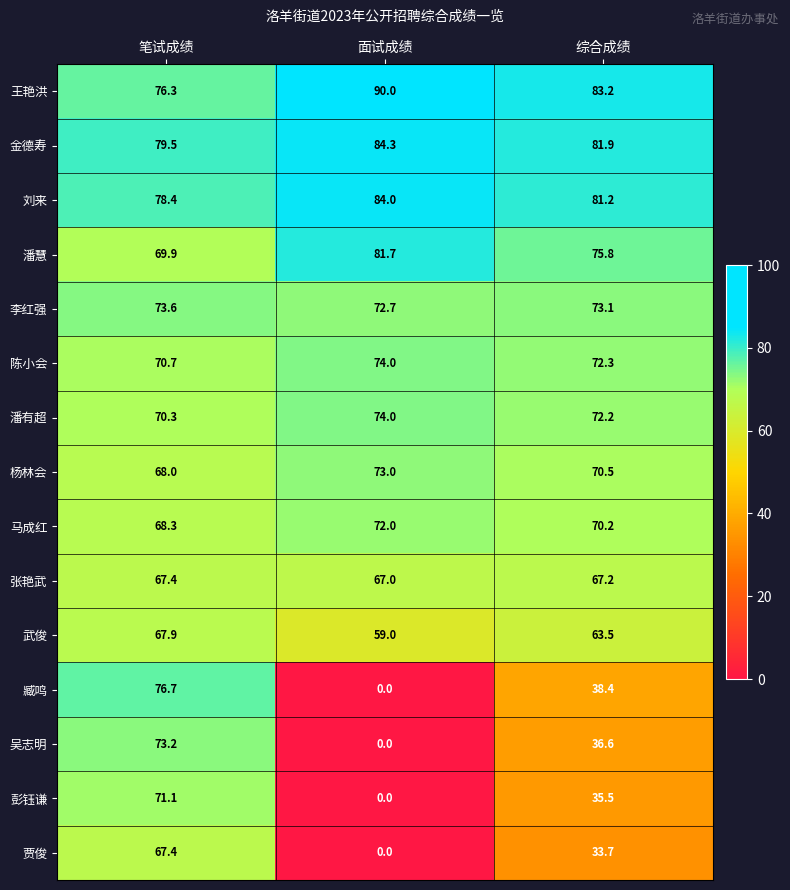

At which label does 杨林会 first exceed 70?

面试成绩